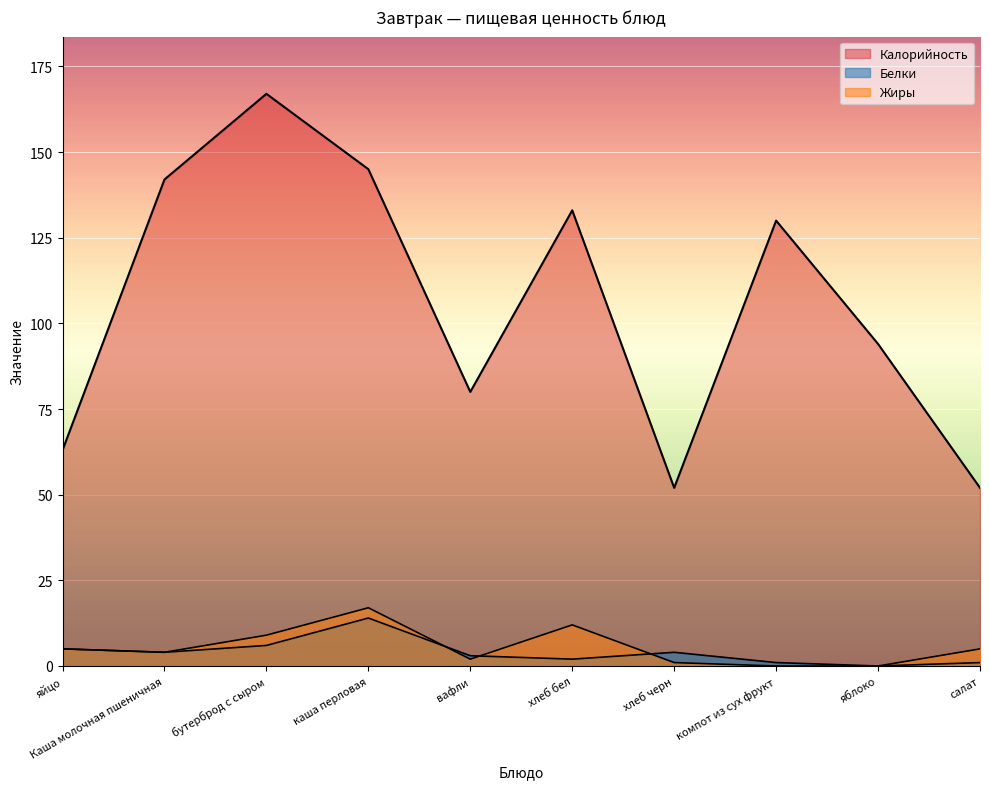

True or false: Калорийность and Белки cross at least once.

False